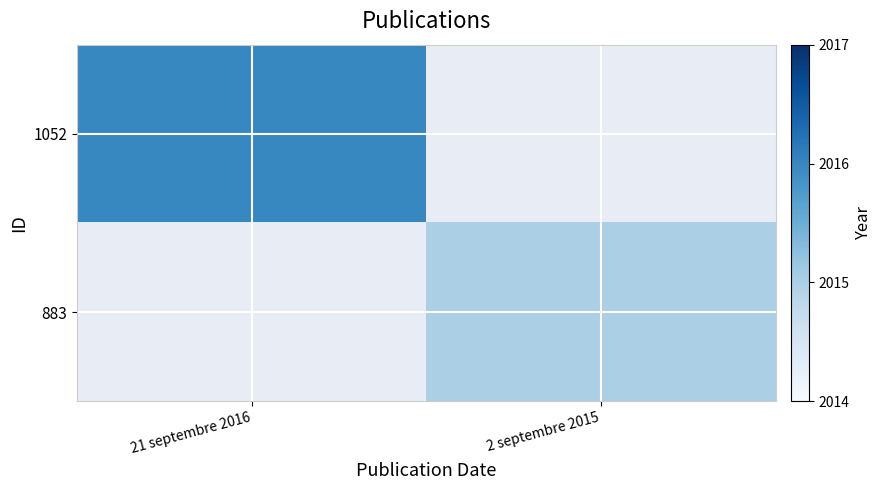

Which series has the widest spread of values?

1052